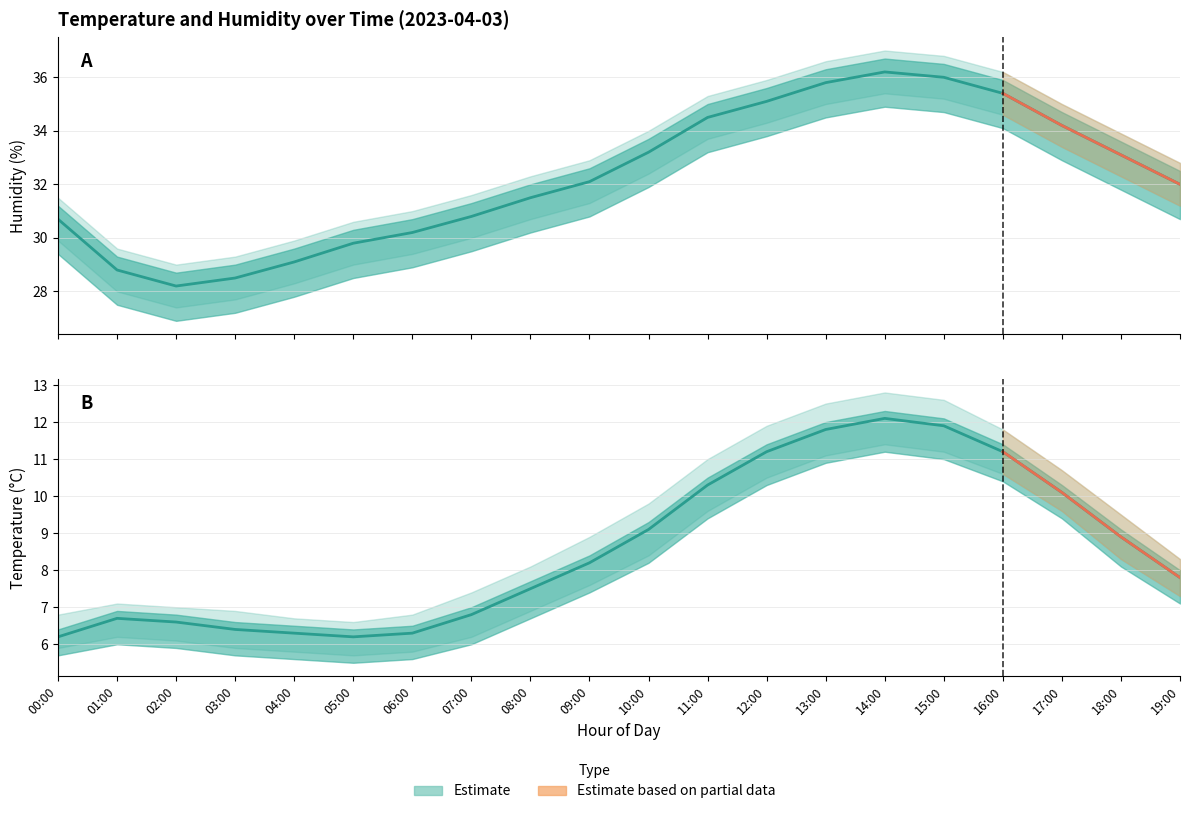

True or false: humidity_lower has more than 1 interior local peaks.

False